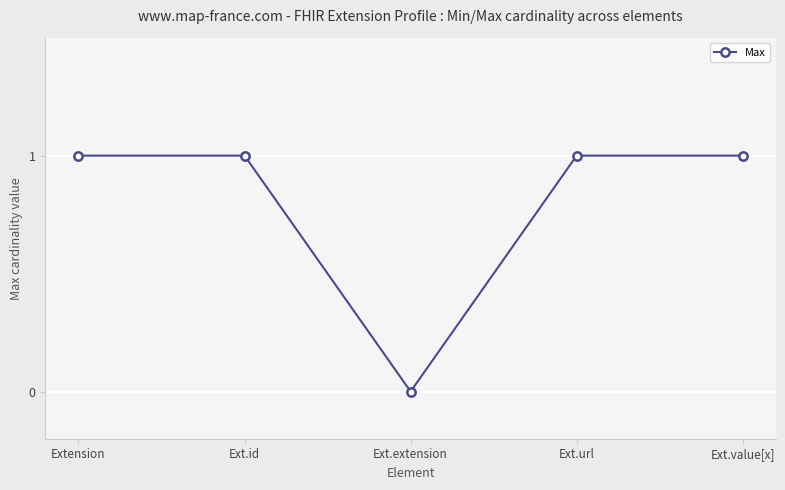

The value at Ext.id is 2. True or false?

False